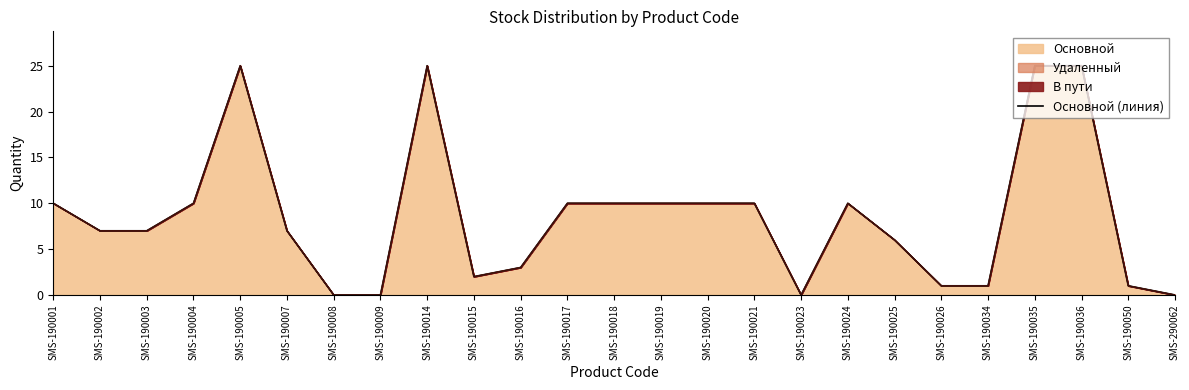

True or false: there are more than 0 points higher than both neighbors.

True